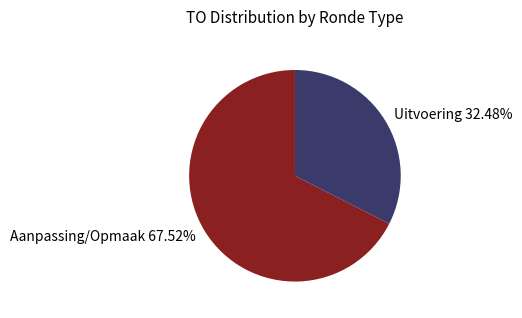

To the nearest percent, what is the average slice percentage?

50%